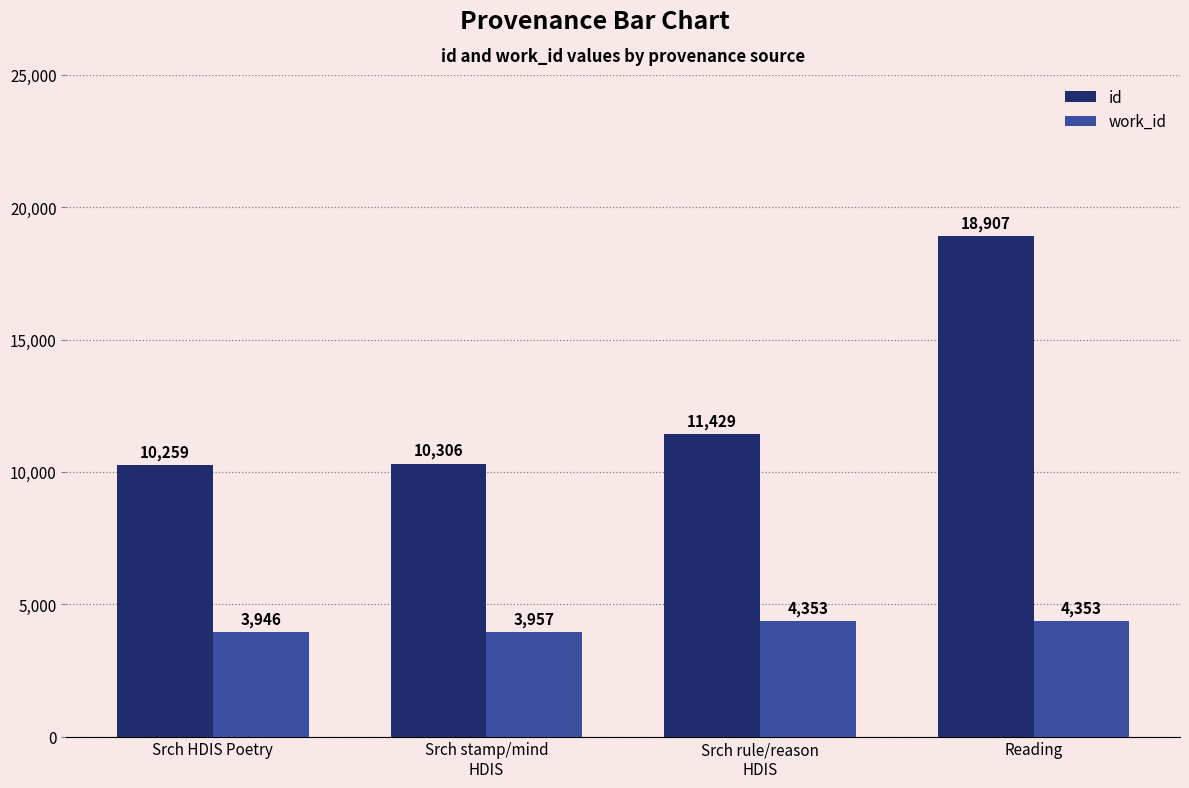

Which series has the widest spread of values?

id